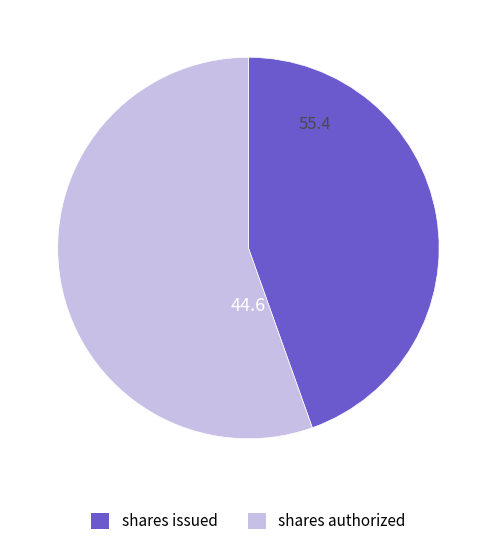

Is there any slice that represents more than half of the pie?

Yes